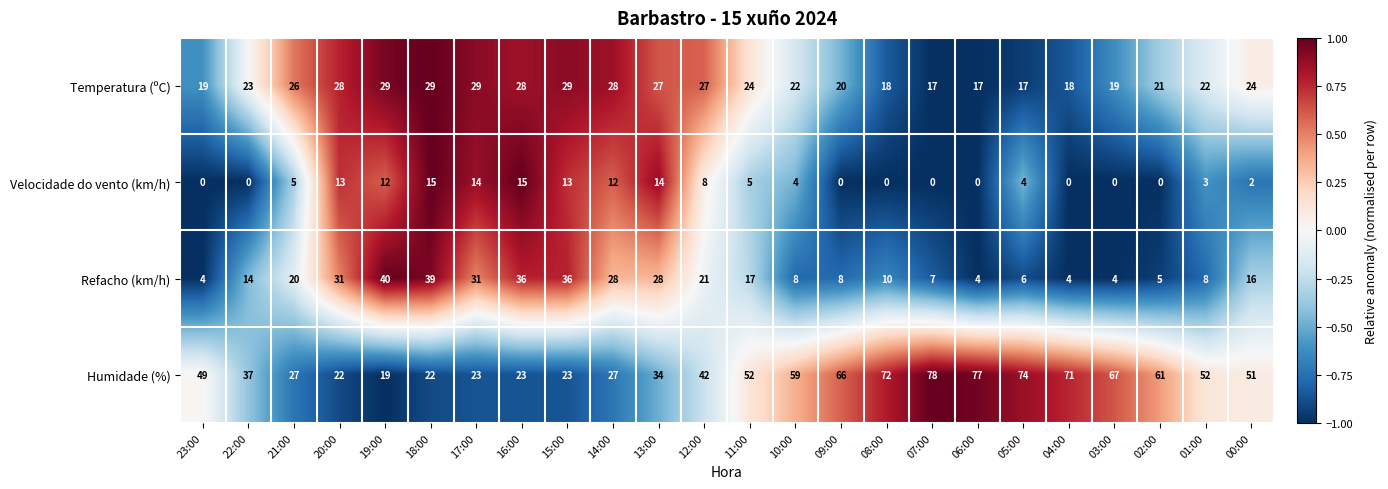

Count the number of data series in this chart.

4